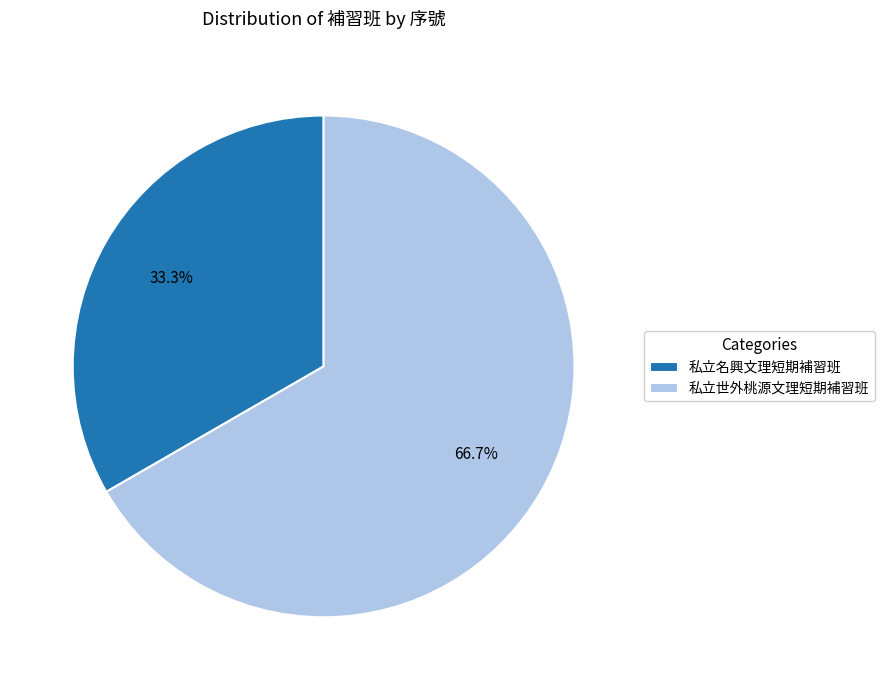

To the nearest percent, what is the combined percentage of 私立名興文理短期補習班 and 私立世外桃源文理短期補習班?

100%